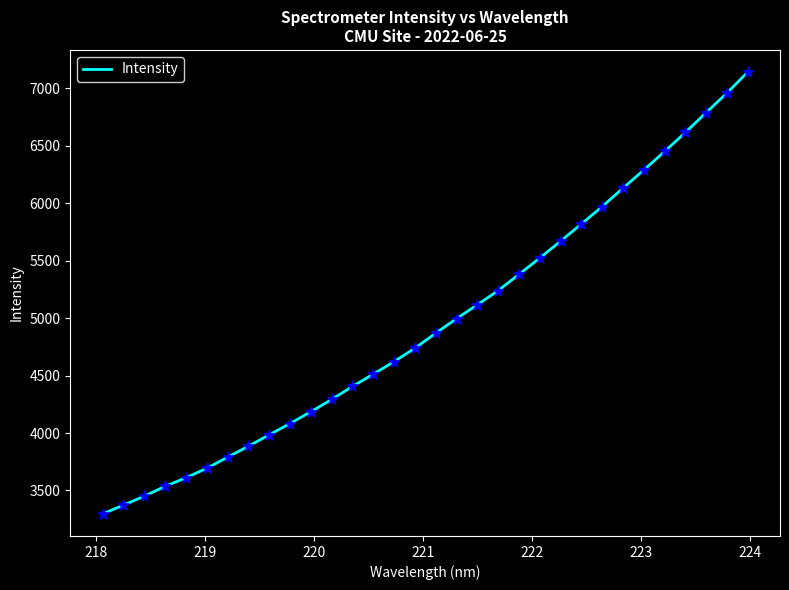

What is the maximum value shown in the chart?

7142.4